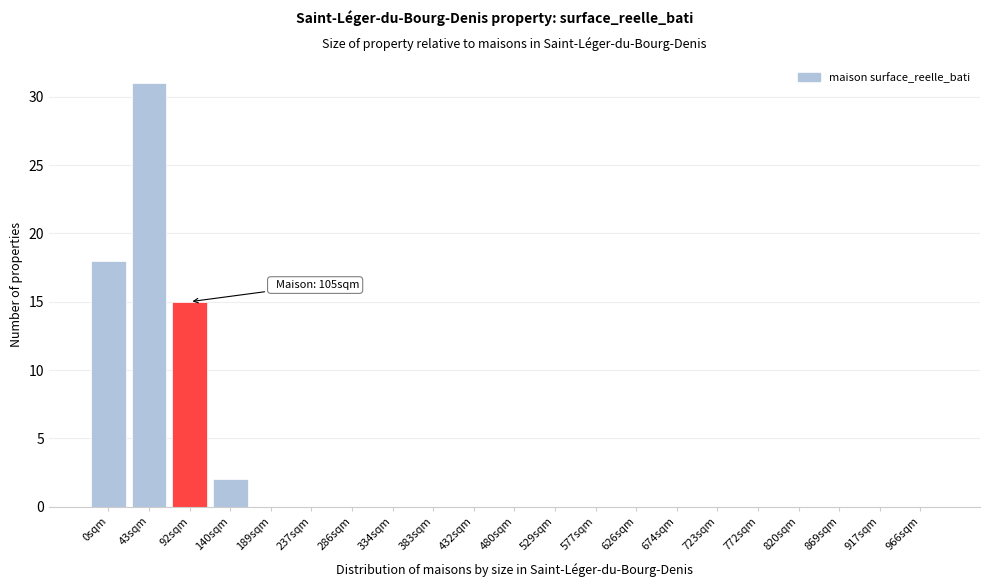

Reading left to right, transcribe all the data shown in this chart.

0sqm=18	43sqm=31	92sqm=15	140sqm=2	189sqm=0	237sqm=0	286sqm=0	334sqm=0	383sqm=0	432sqm=0	480sqm=0	529sqm=0	577sqm=0	626sqm=0	674sqm=0	723sqm=0	772sqm=0	820sqm=0	869sqm=0	917sqm=0	966sqm=0